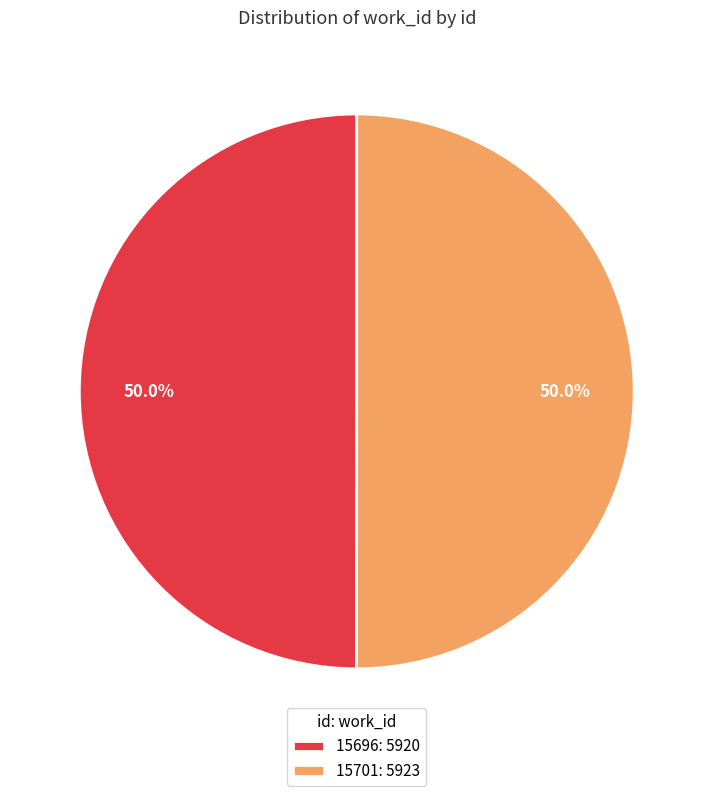

How many segments does this pie chart have?

2